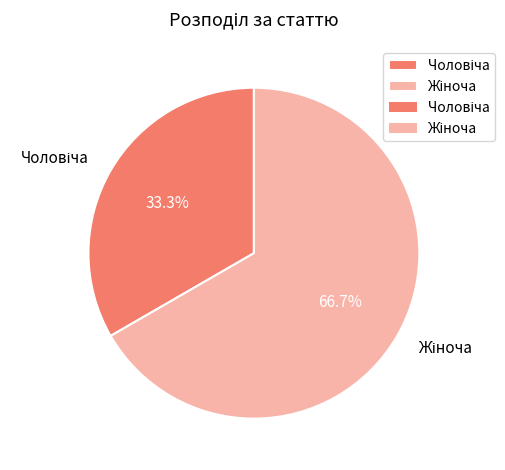

To the nearest percent, what is the average slice percentage?

50%